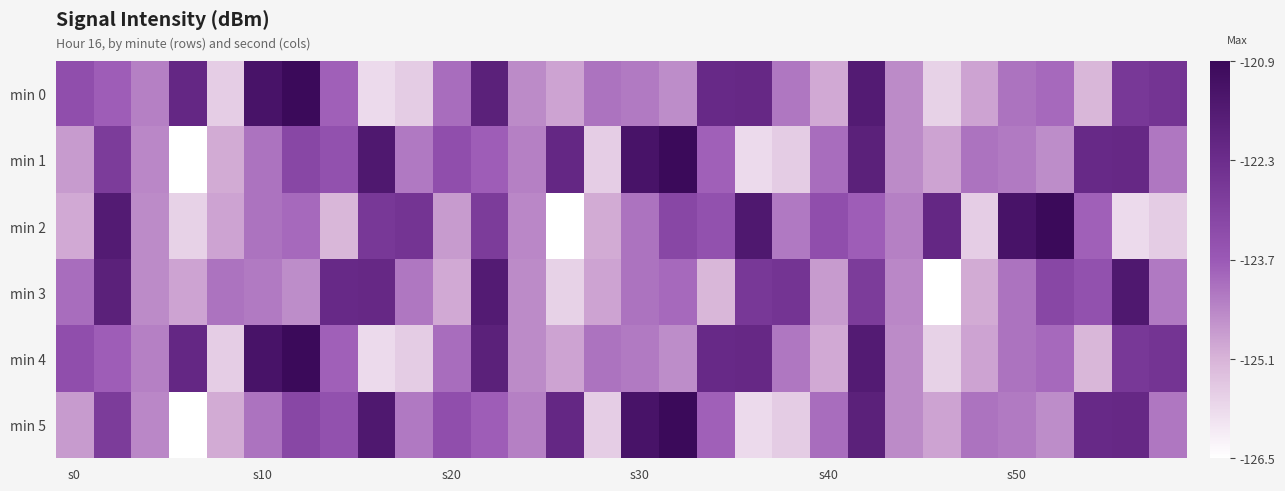

At which category is the sum across all series the highest?

21